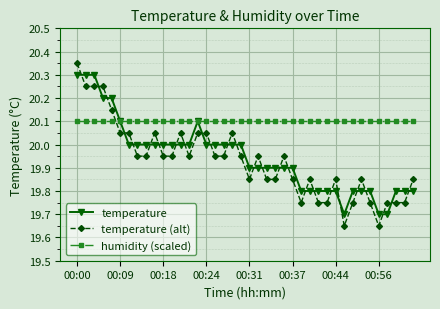

True or false: temperature (alt) and temperature intersect in this chart.

True